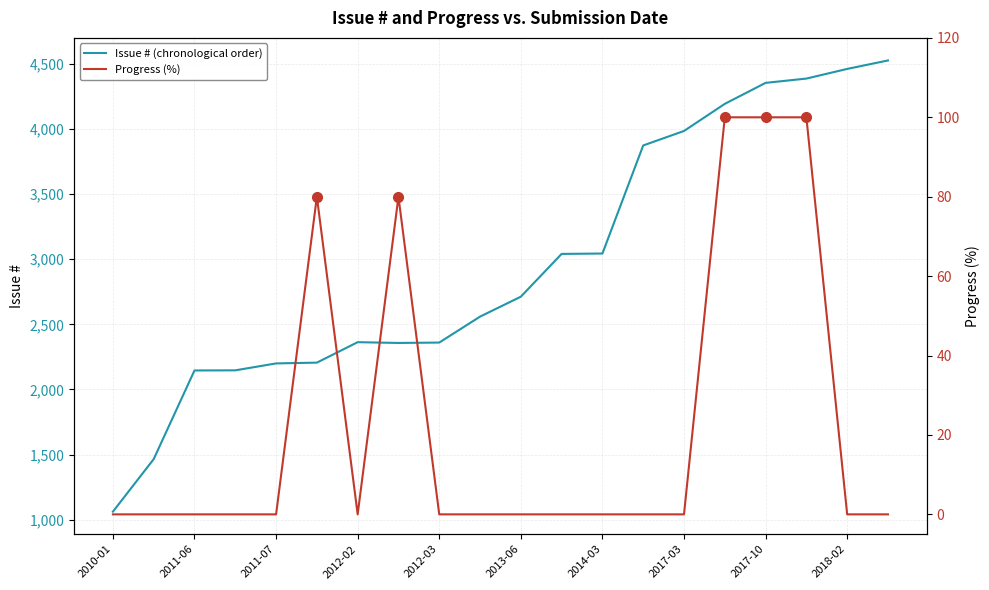

What is the highest value of the Issue # (chronological order) series?

4524